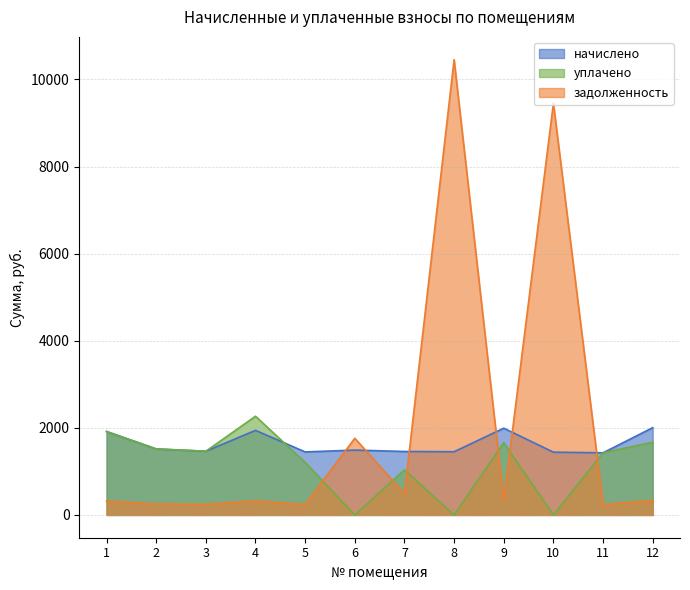

What is the minimum value for задолженность?

237.9